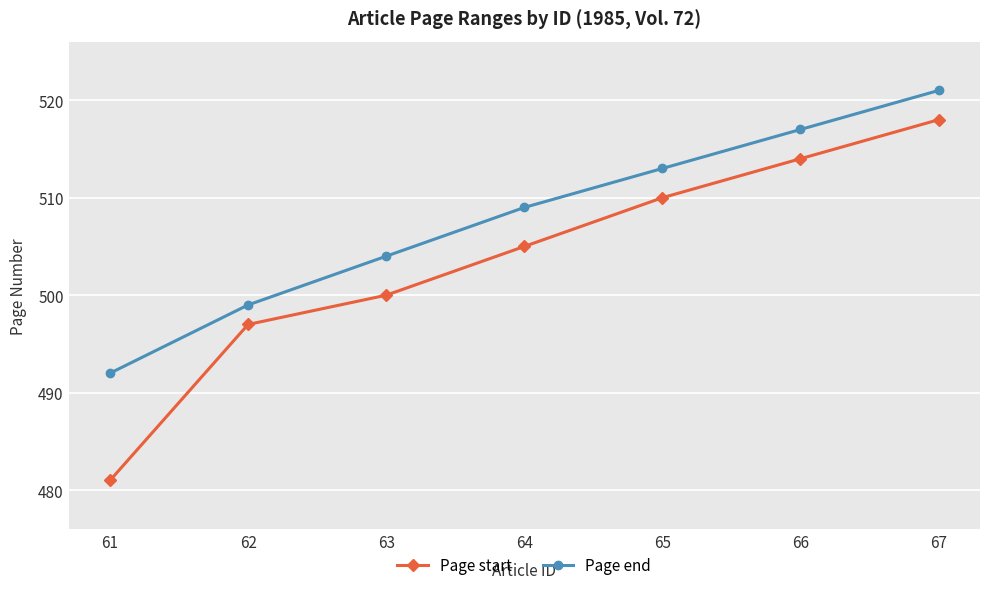

What is the approximate value of Page end at 64, to the nearest 5?

510